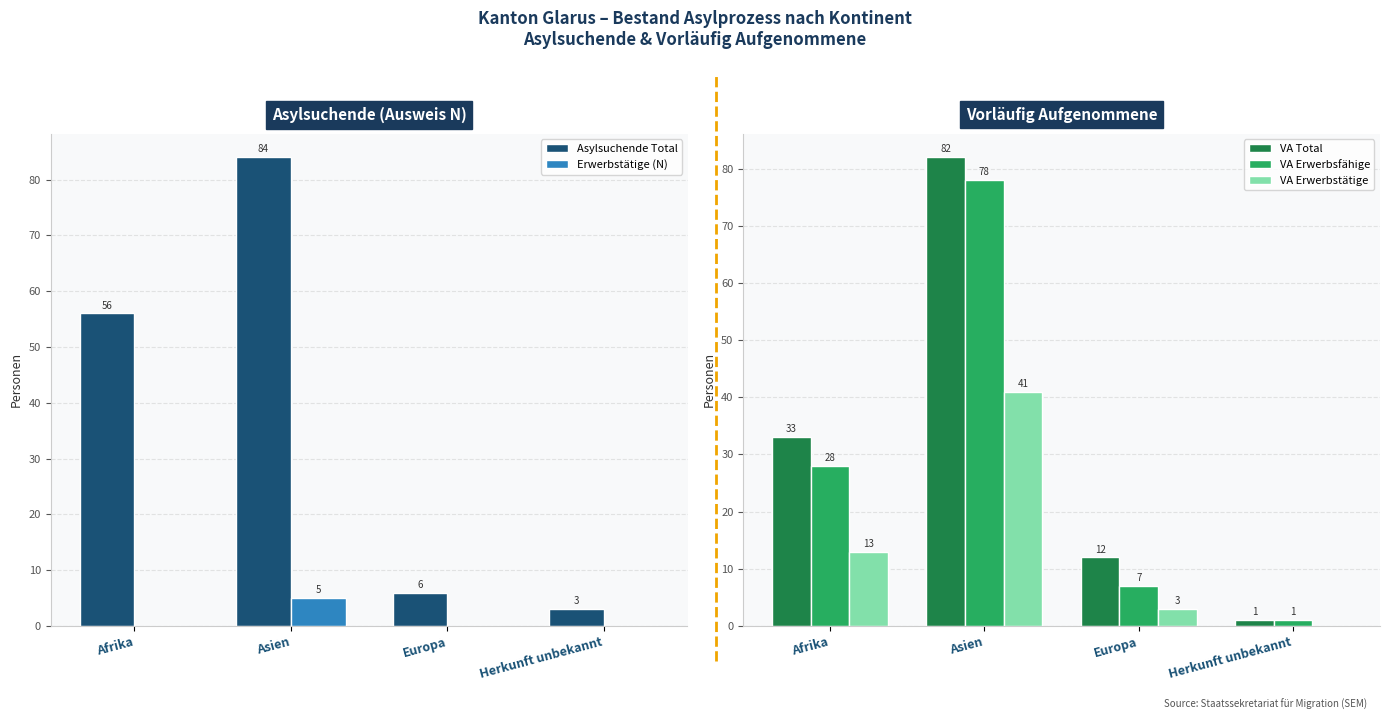

What is the total value across all series at Europa?

28